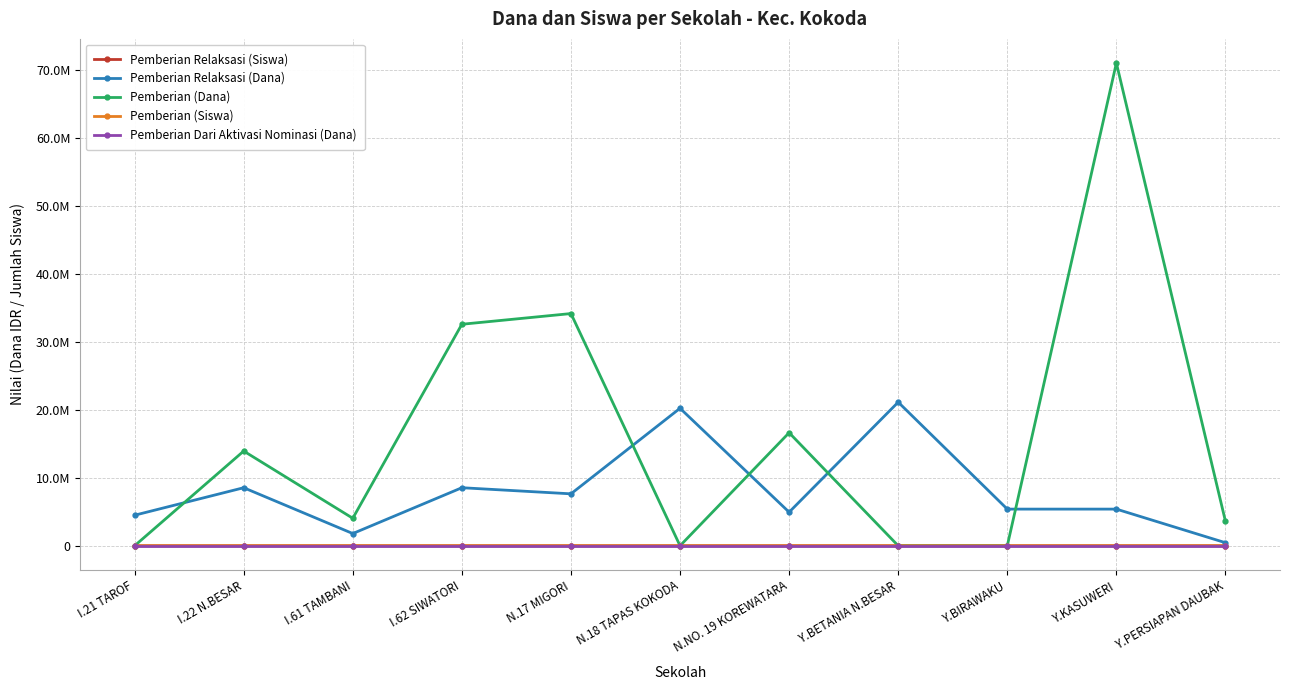

What are all the series names shown in the legend?

Pemberian Relaksasi (Siswa), Pemberian Relaksasi (Dana), Pemberian (Dana), Pemberian (Siswa), Pemberian Dari Aktivasi Nominasi (Dana)